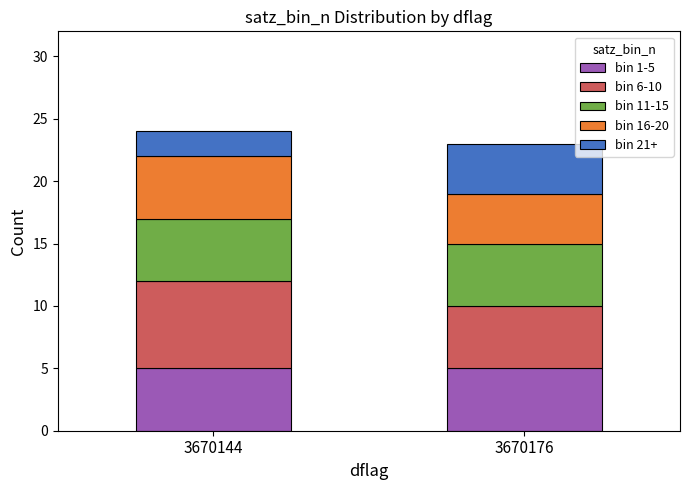

The bin 1-5 series shows 5 at 3670144. True or false?

True